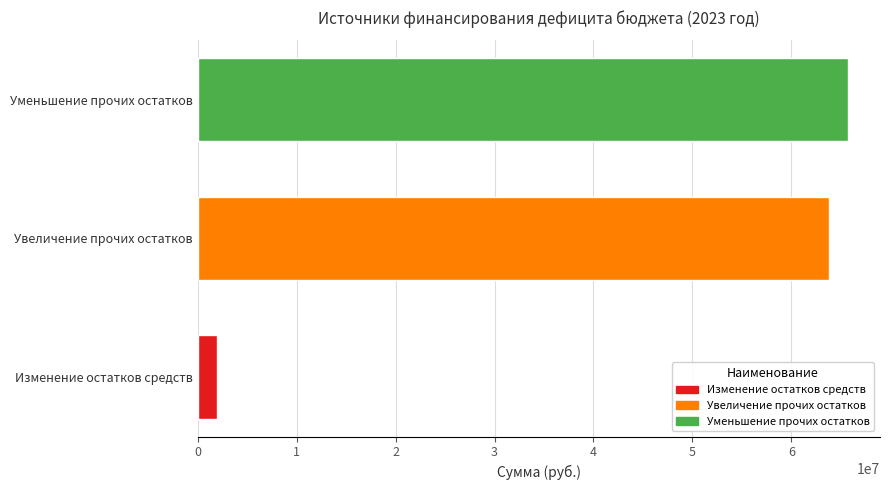

Reading bottom to top, list all the values displayed in this chart.

Изменение остатков средств=1920122.7	Увеличение прочих остатков=63753037.0	Уменьшение прочих остатков=65673159.7